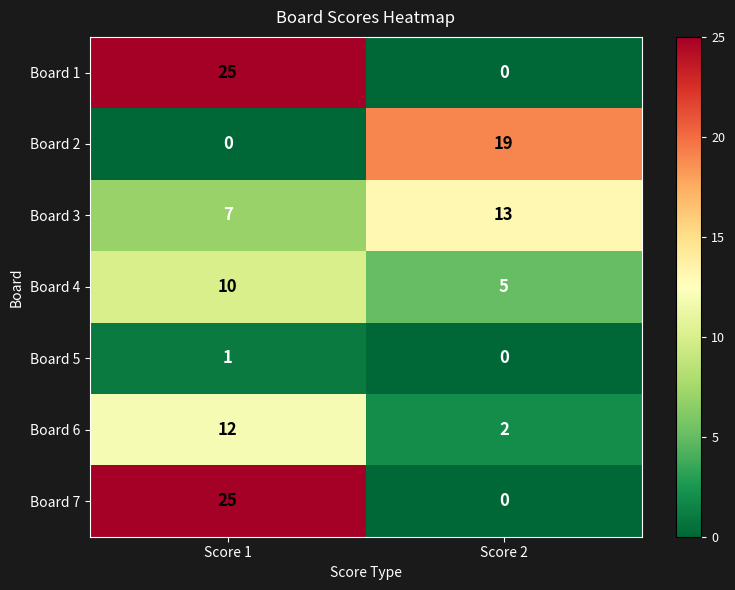

How many distinct data groups are displayed?

7